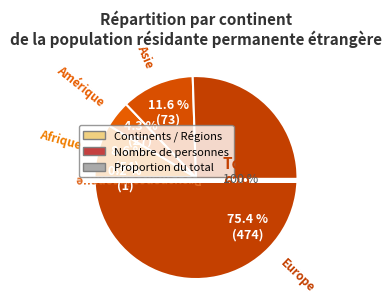

To the nearest percent, what portion does Asie represent?

12%